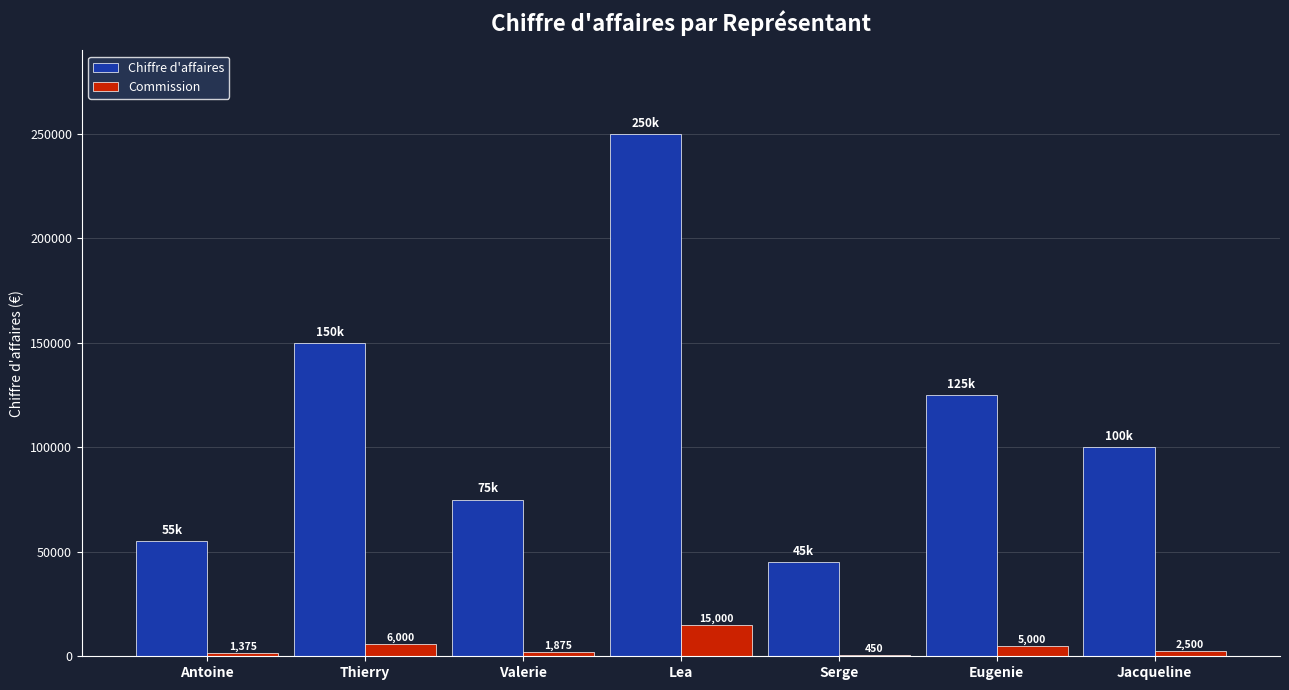

Reading left to right, extract all data points from this chart.

Chiffre d'affaires: Antoine=55000	Thierry=150000	Valerie=75000	Lea=250000	Serge=45000	Eugenie=125000	Jacqueline=100000
Commission: Antoine=1375	Thierry=6000	Valerie=1875	Lea=15000	Serge=450	Eugenie=5000	Jacqueline=2500